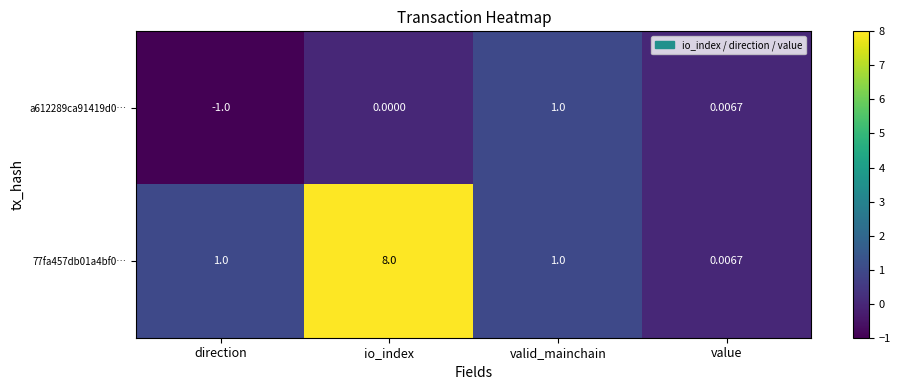

Is the value of 77fa457db01a4bf0… at direction greater than the value of a612289ca91419d0… at io_index?

Yes